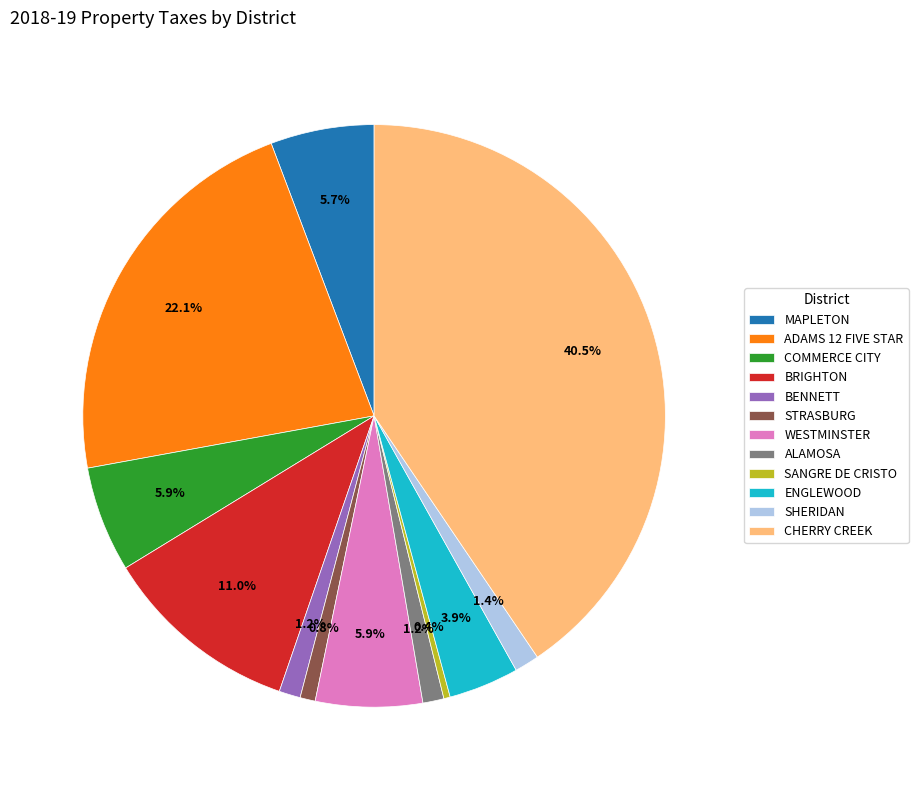

Does COMMERCE CITY represent more than half of the total?

No